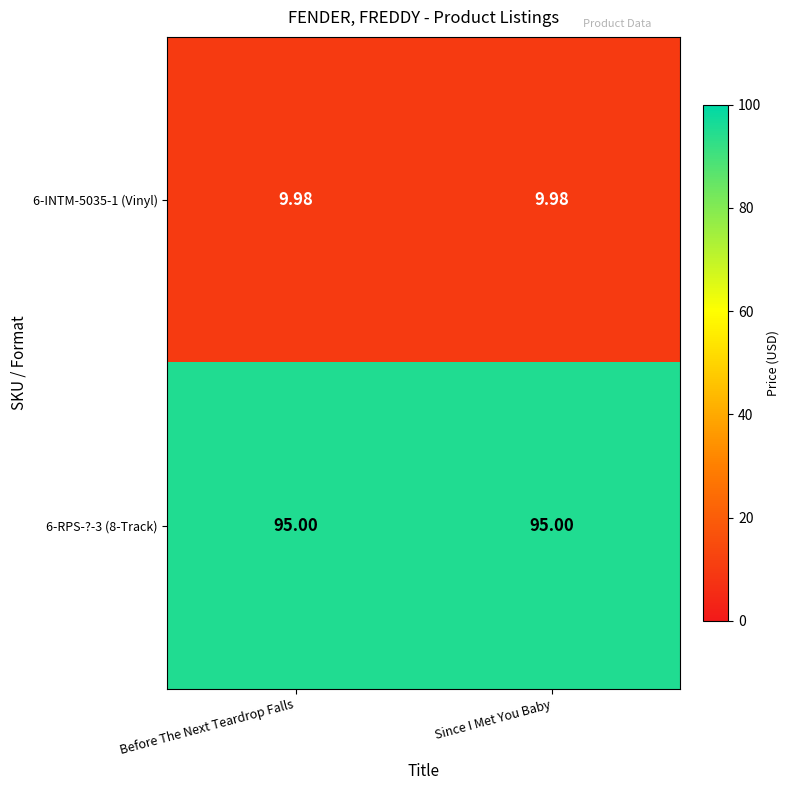

What is the total value across all series at Since I Met You Baby?

105.0